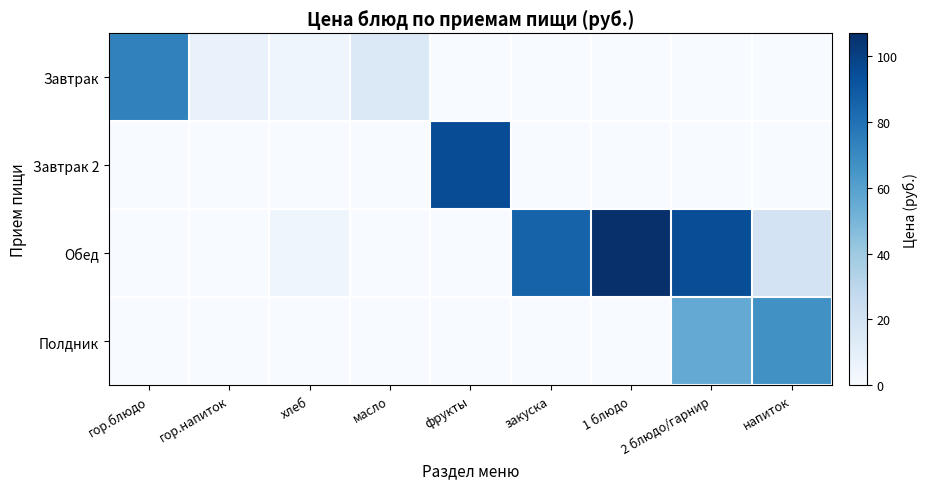

Reading left to right, list all the values displayed in this chart.

Завтрак: гор.блюдо=73.0	гор.напиток=7.1	хлеб=4.5	масло=14.9	фрукты=0.0	закуска=0.0	1 блюдо=0.0	2 блюдо/гарнир=0.0	напиток=0.0
Завтрак 2: гор.блюдо=0.0	гор.напиток=0.0	хлеб=0.0	масло=0.0	фрукты=95.0	закуска=0.0	1 блюдо=0.0	2 блюдо/гарнир=0.0	напиток=0.0
Обед: гор.блюдо=0.0	гор.напиток=0.0	хлеб=4.5	масло=0.0	фрукты=0.0	закуска=85.5	1 блюдо=106.8	2 блюдо/гарнир=94.7	напиток=19.2
Полдник: гор.блюдо=0.0	гор.напиток=0.0	хлеб=0.0	масло=0.0	фрукты=0.0	закуска=0.0	1 блюдо=0.0	2 блюдо/гарнир=55.9	напиток=67.0